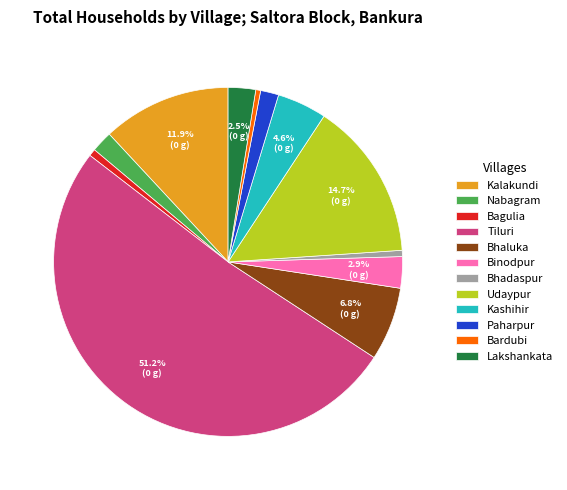

Which slice represents more than half of the pie?

Tiluri